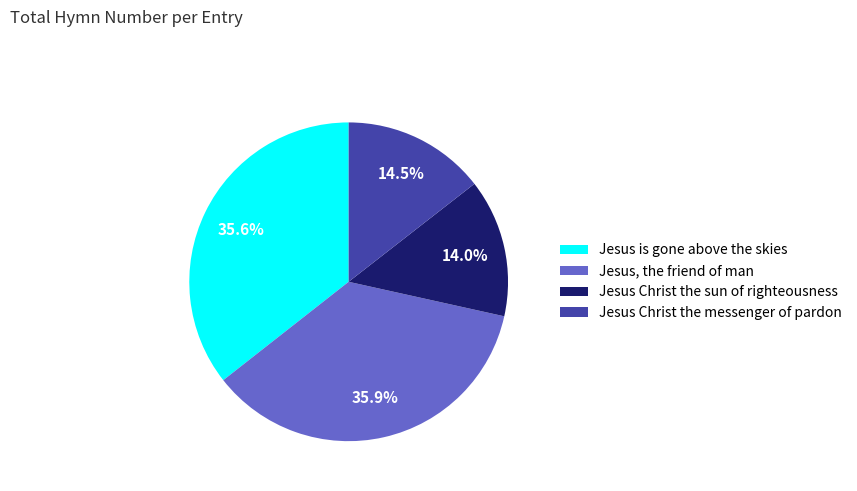

Do Jesus Christ the sun of righteousness and Jesus Christ the messenger of pardon together represent more than half of the pie?

No